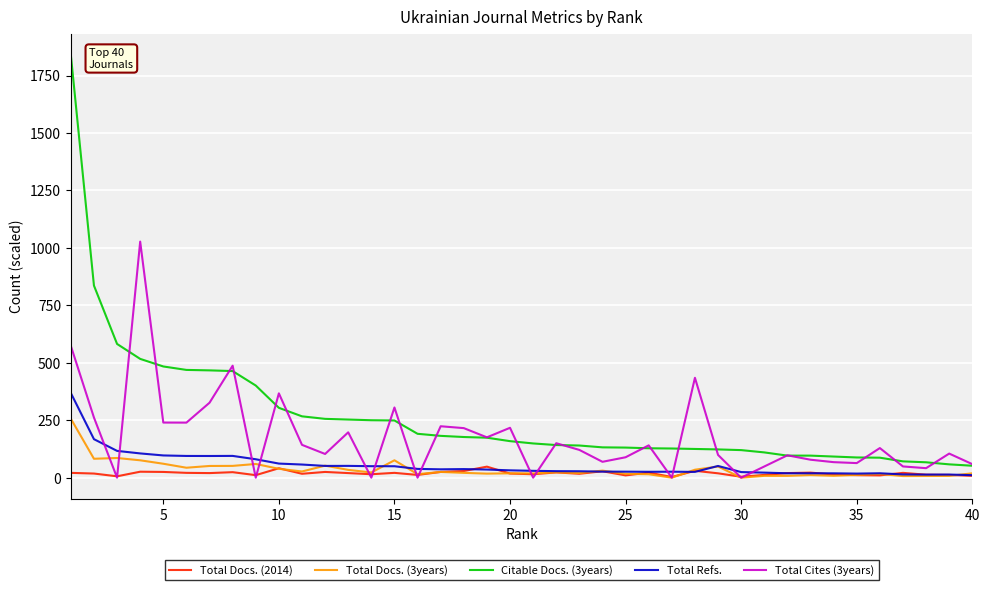

What is the highest value of the Citable Docs. (3years) series?

1840.0